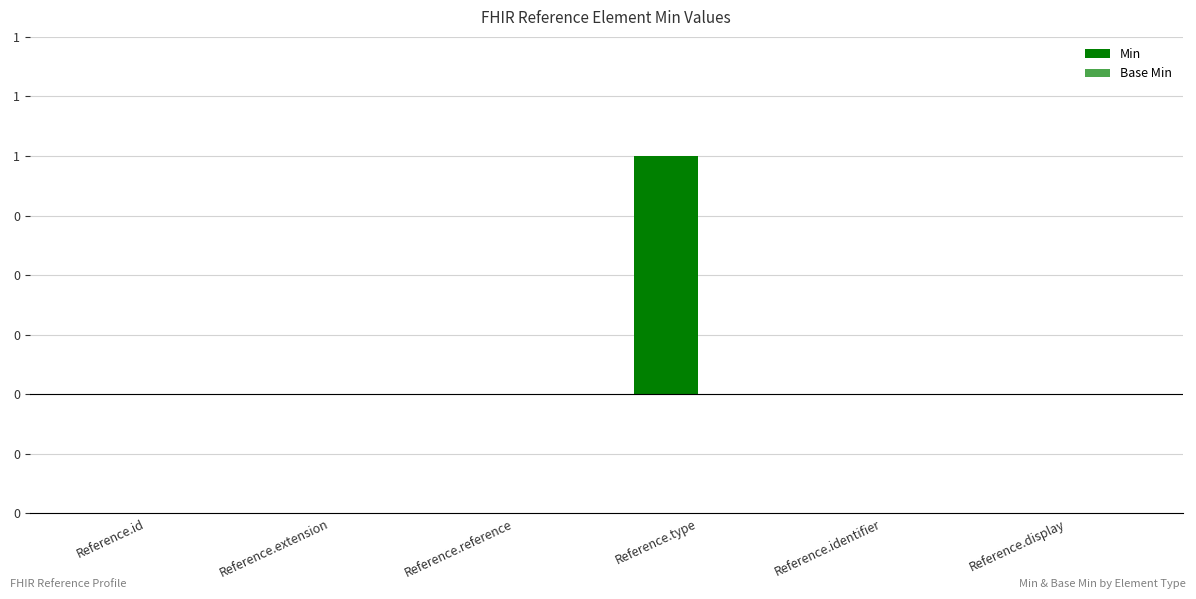

Reading left to right, what are all the values shown in this chart?

Min: Reference.id=0	Reference.extension=0	Reference.reference=0	Reference.type=1	Reference.identifier=0	Reference.display=0
Base Min: Reference.id=0	Reference.extension=0	Reference.reference=0	Reference.type=0	Reference.identifier=0	Reference.display=0